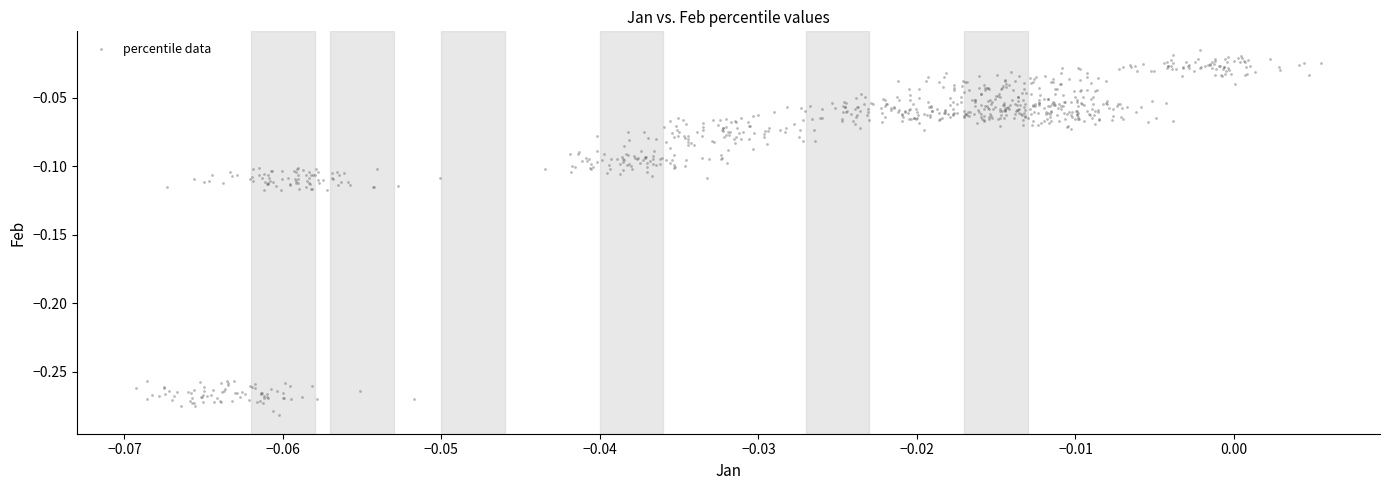

What is the range of Y values (max minus min)?

0.3